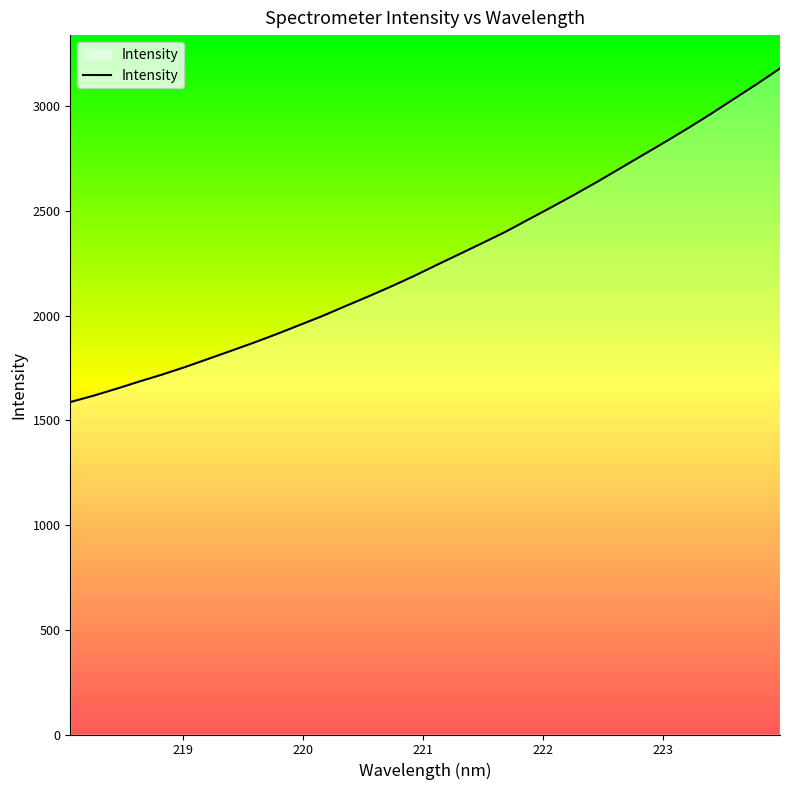

What is the smallest value displayed?

1587.7